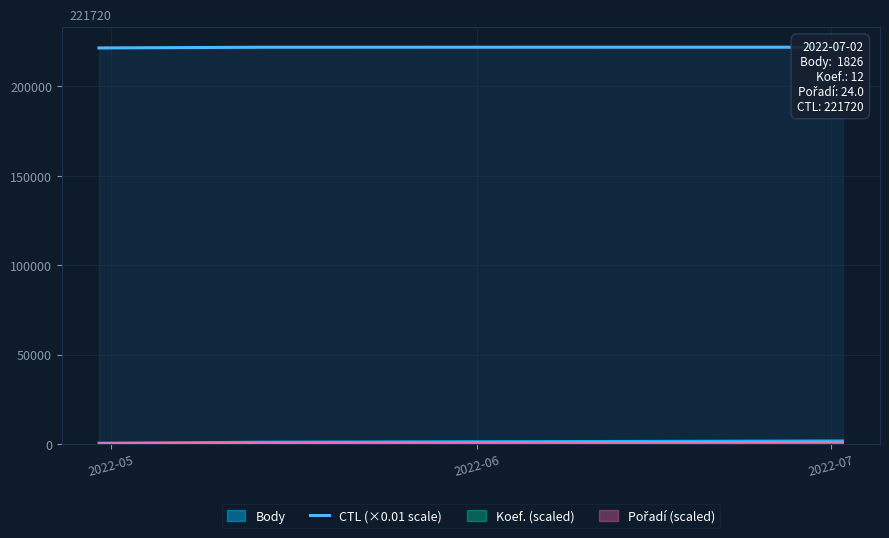

List the labels in order of value, largest first.

2022-07, 2022-06, 2022-05